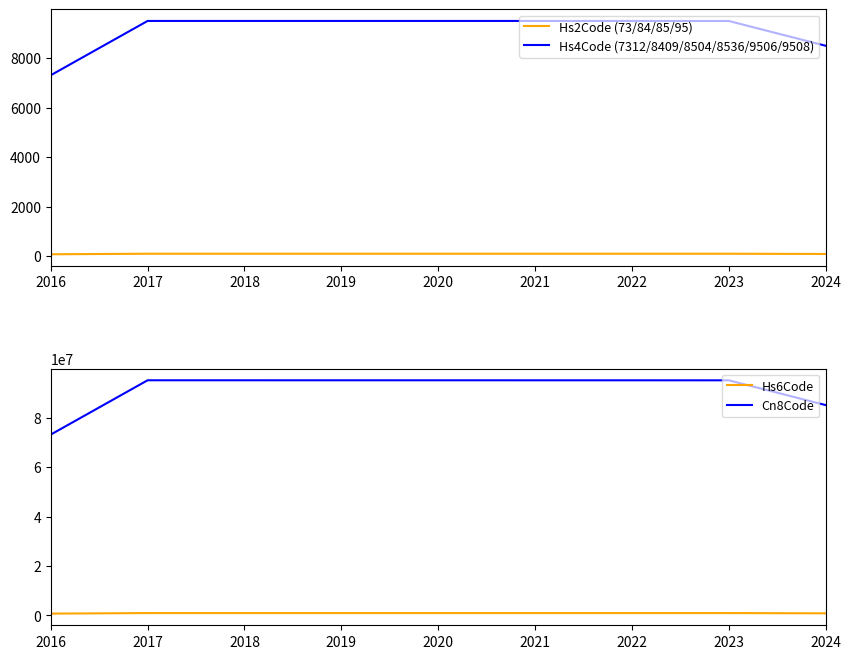

Where does the Hs4Code (7312/8409/8504/8536/9506/9508) series first go above 9506?

2017